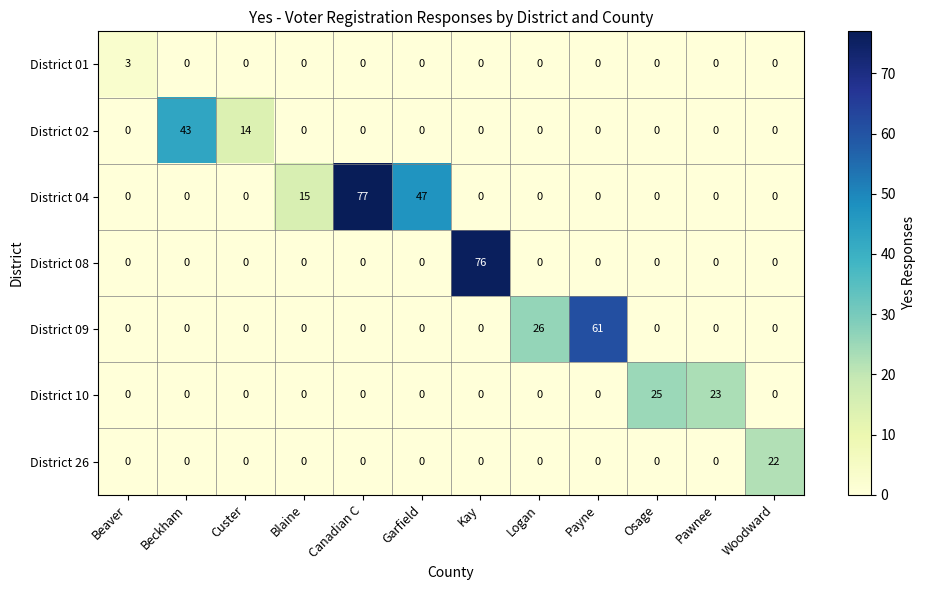

Which series has the largest range (max minus min)?

District 04